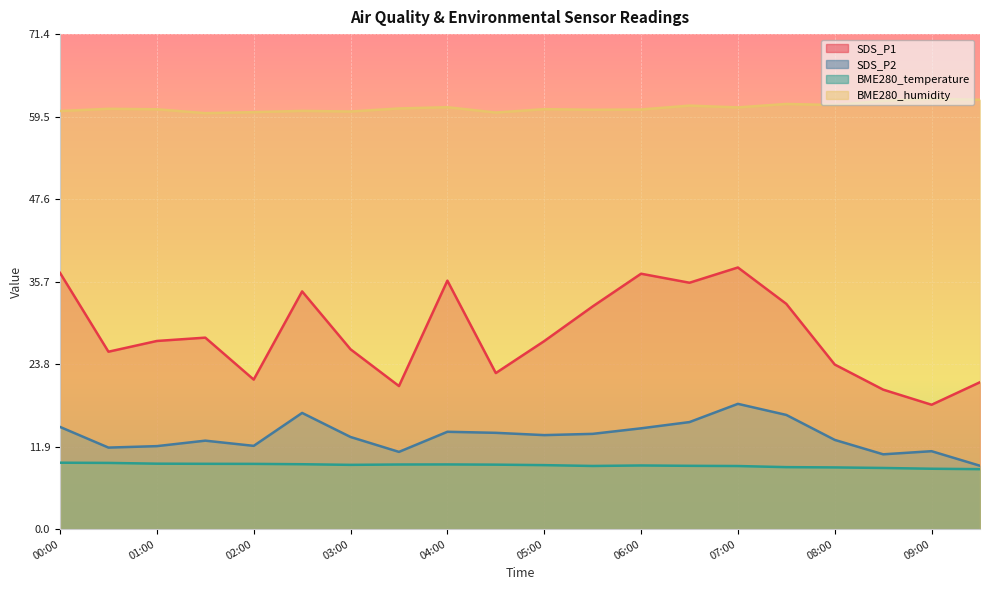

What is the difference between the BME280_humidity values at 09:30 and 04:30?

1.8